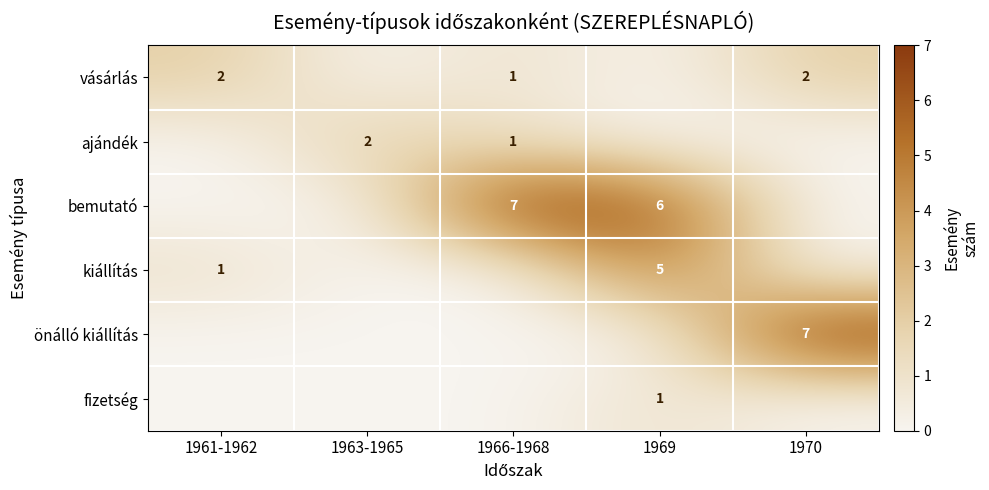

Which series changed the most between 1961-1962 and 1969?

bemutató